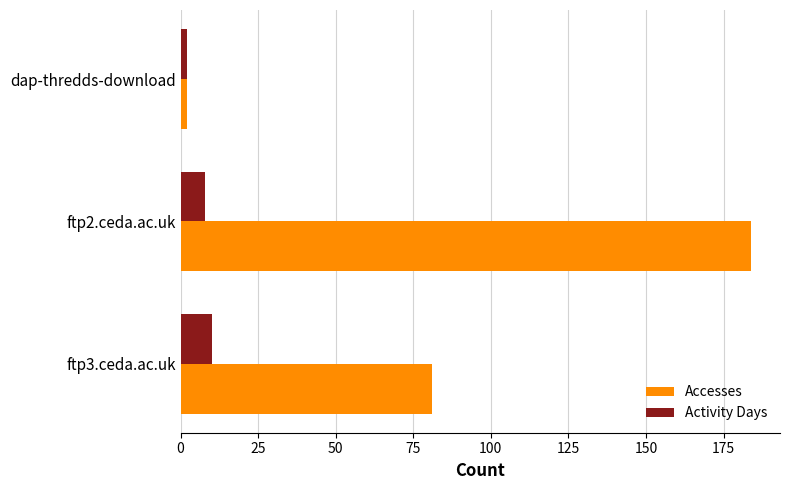

List the labels in order of Accesses value, smallest first.

dap-thredds-download, ftp3.ceda.ac.uk, ftp2.ceda.ac.uk